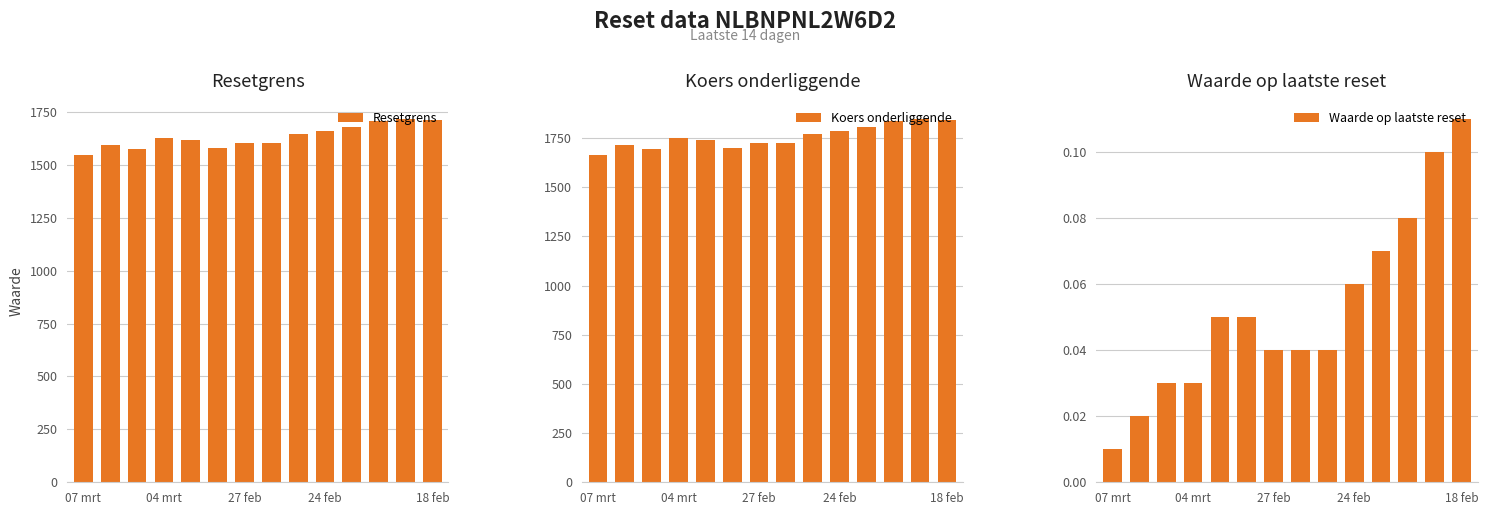

Is the value of Waarde op laatste reset at 12 greater than the value of Resetgrens at 10?

No